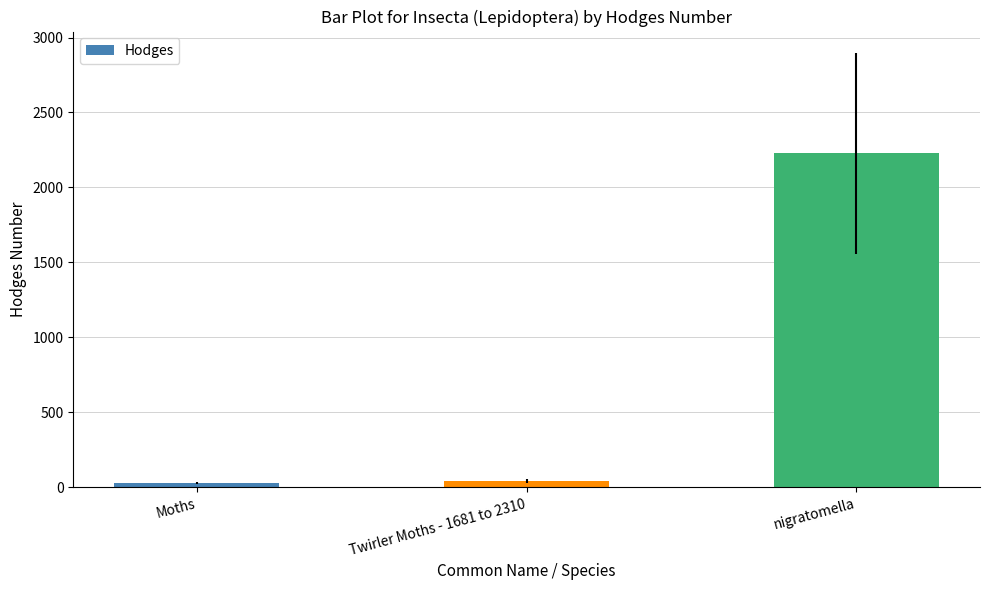

Read the value at Twirler Moths - 1681 to 2310.

42.1